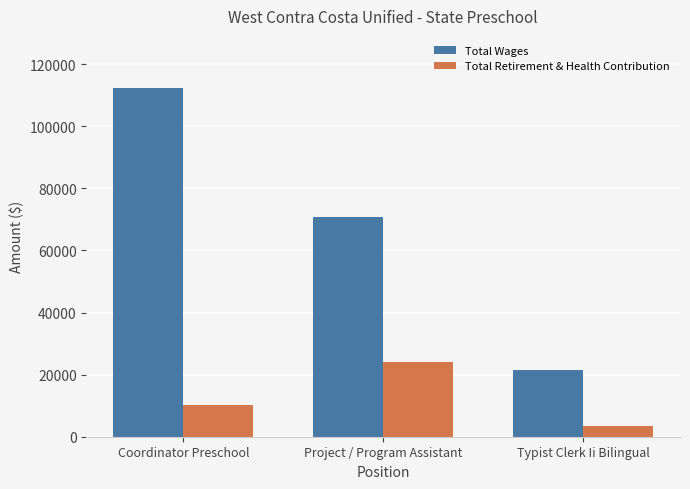

Which category has the lowest value across all series?

Typist Clerk Ii Bilingual